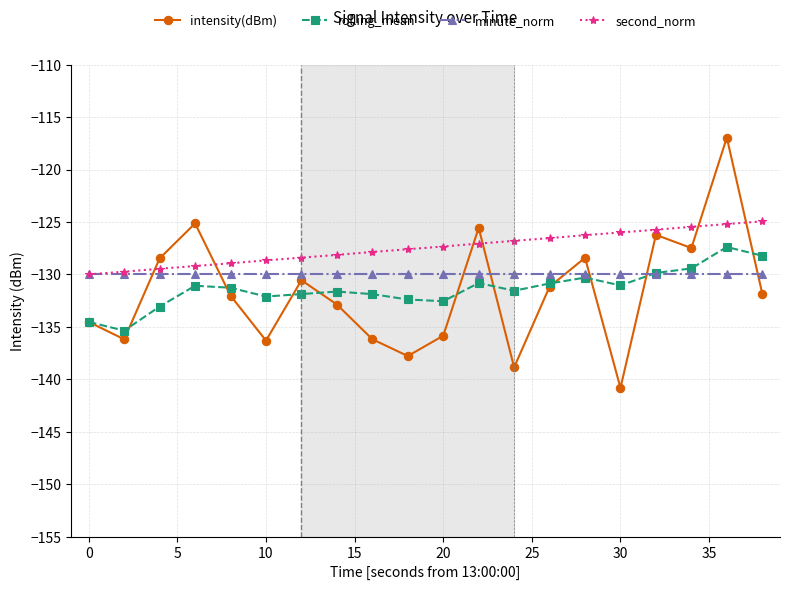

Which series has the largest total across all categories?

second_norm